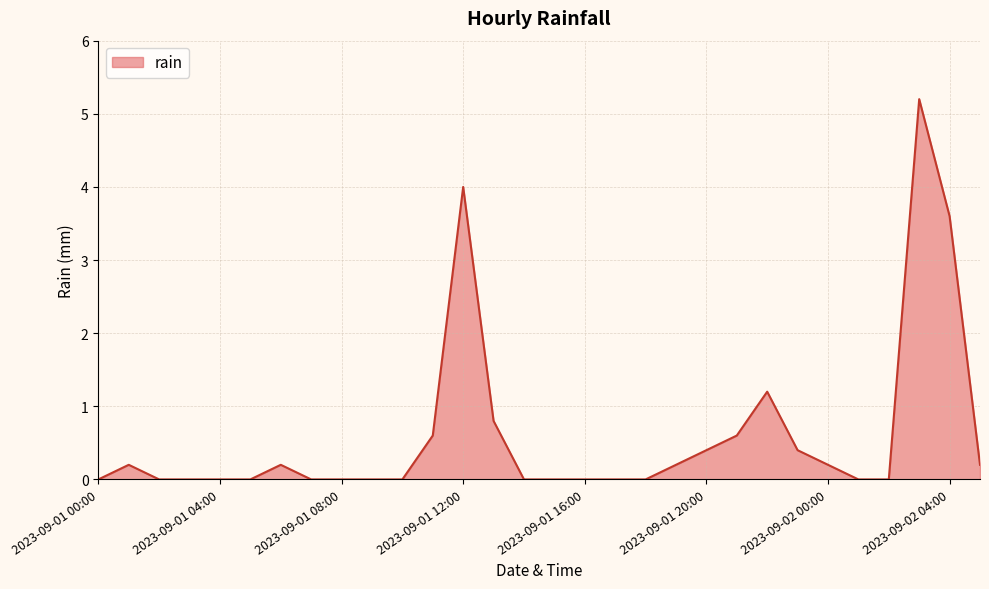

Does the chart have visible grid lines?

Yes